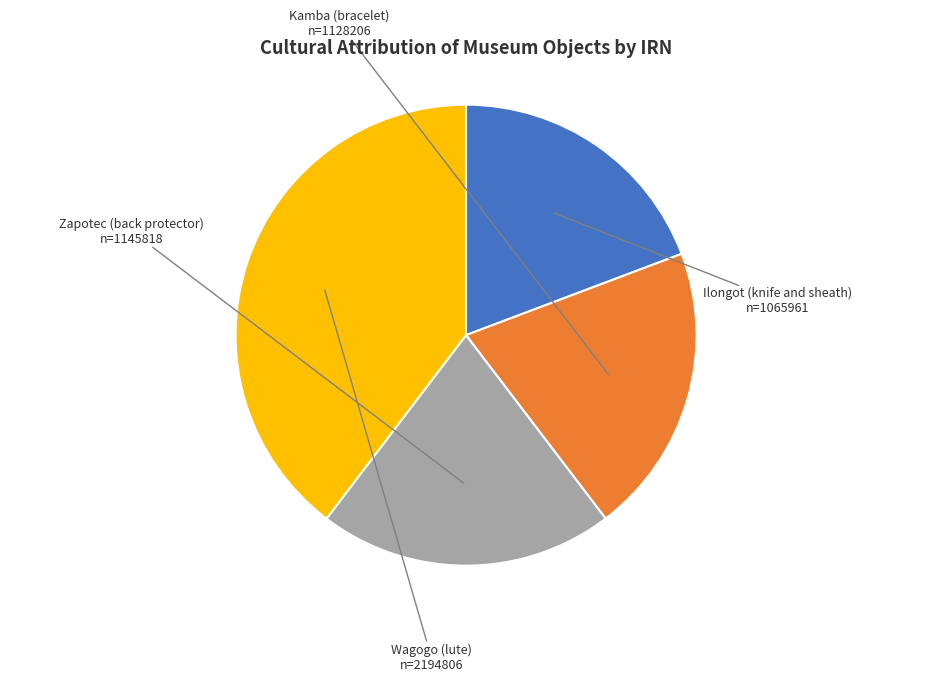

Is the sum of Kamba (bracelet) and Zapotec (back protector) greater than half?

No